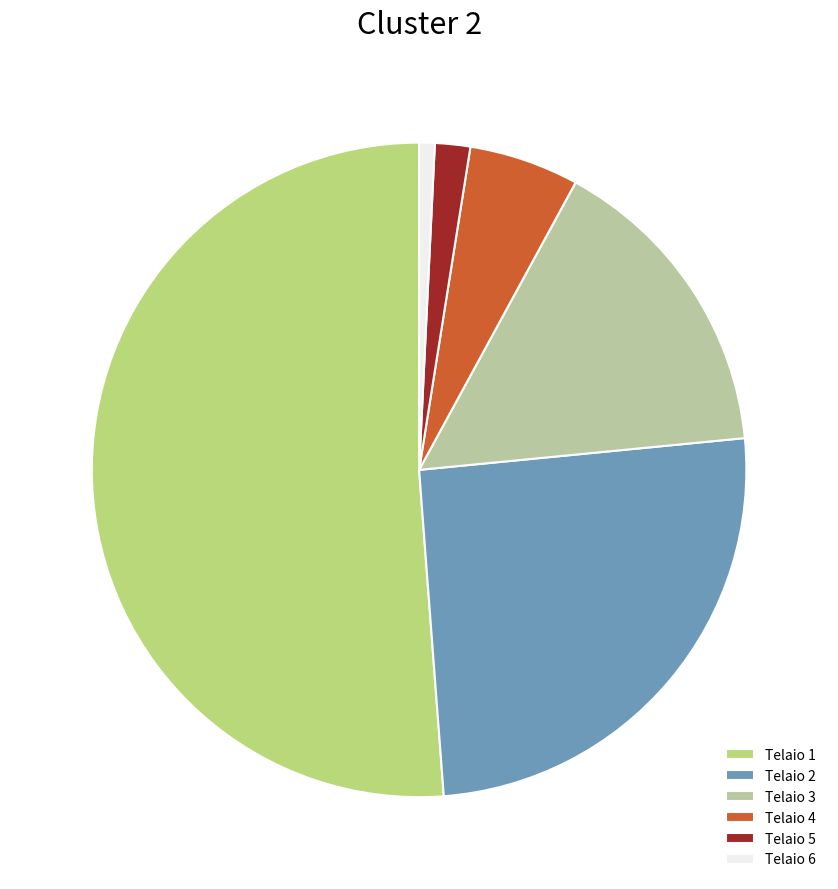

Is it true that Telaio 1 is 63% of the pie?

False